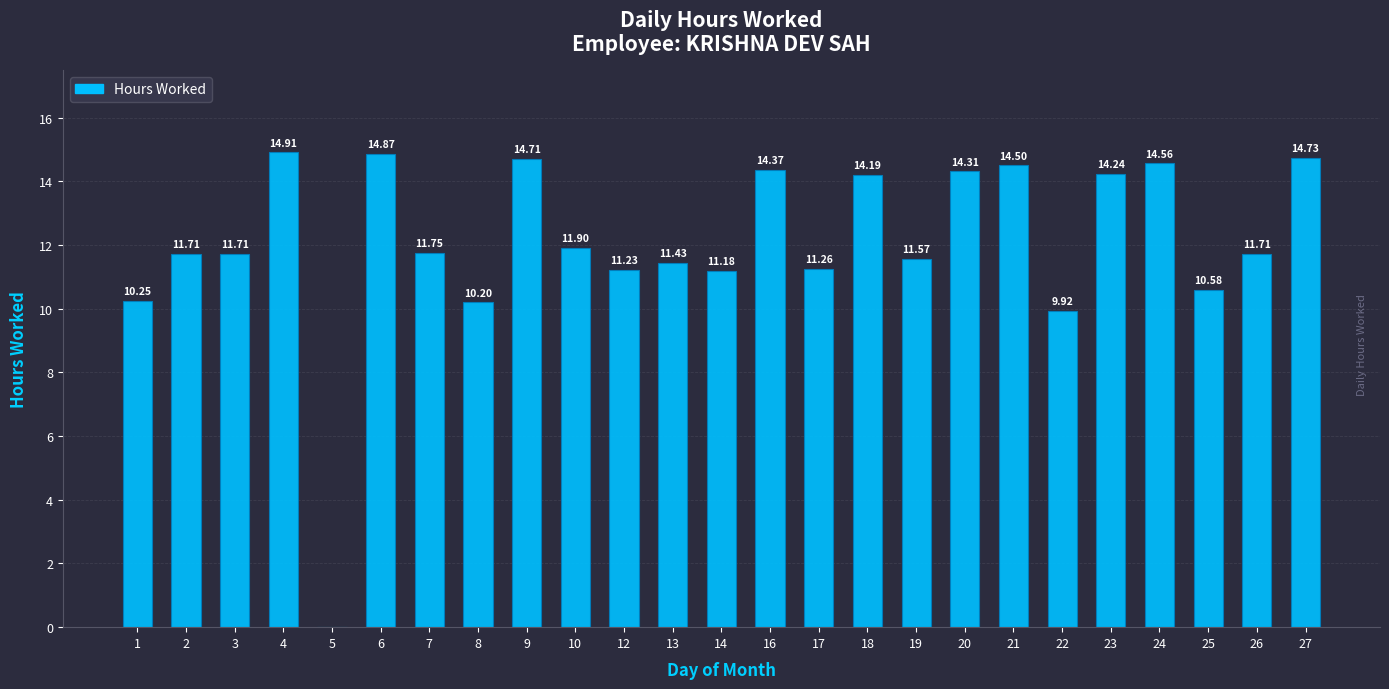

How many distinct data groups are displayed?

1